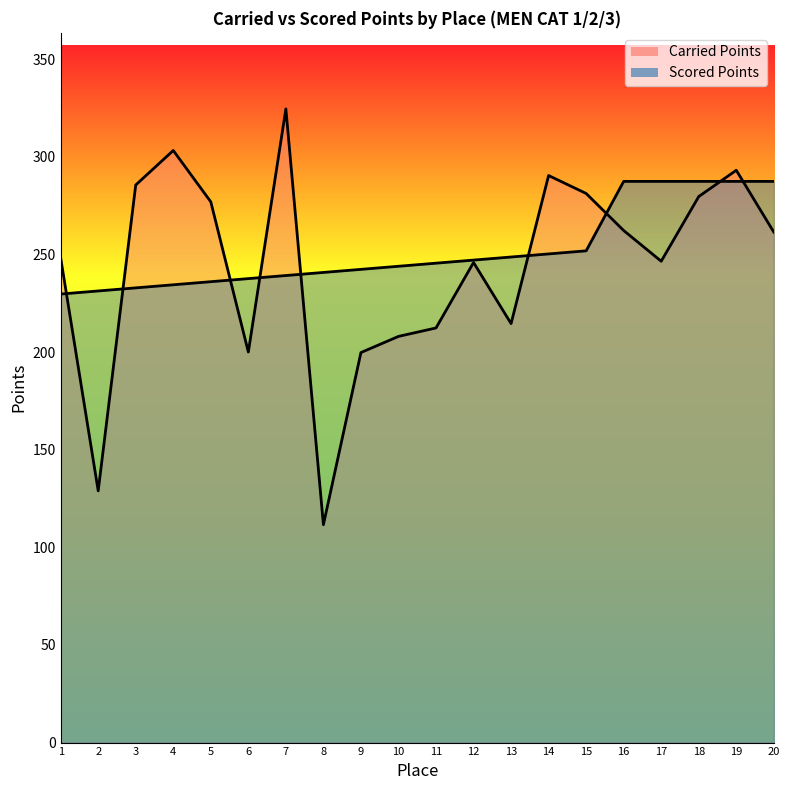

Where is the first local minimum for Carried Points?

2